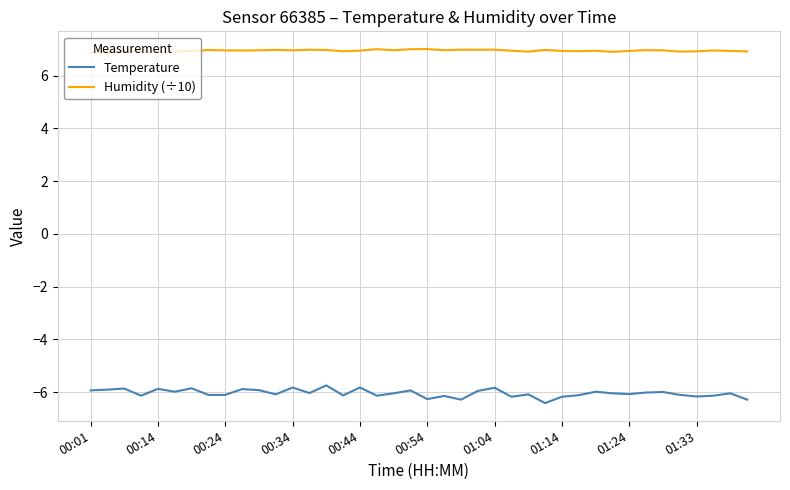

Rank the series by their maximum value, from highest to lowest.

Humidity (÷10), Temperature